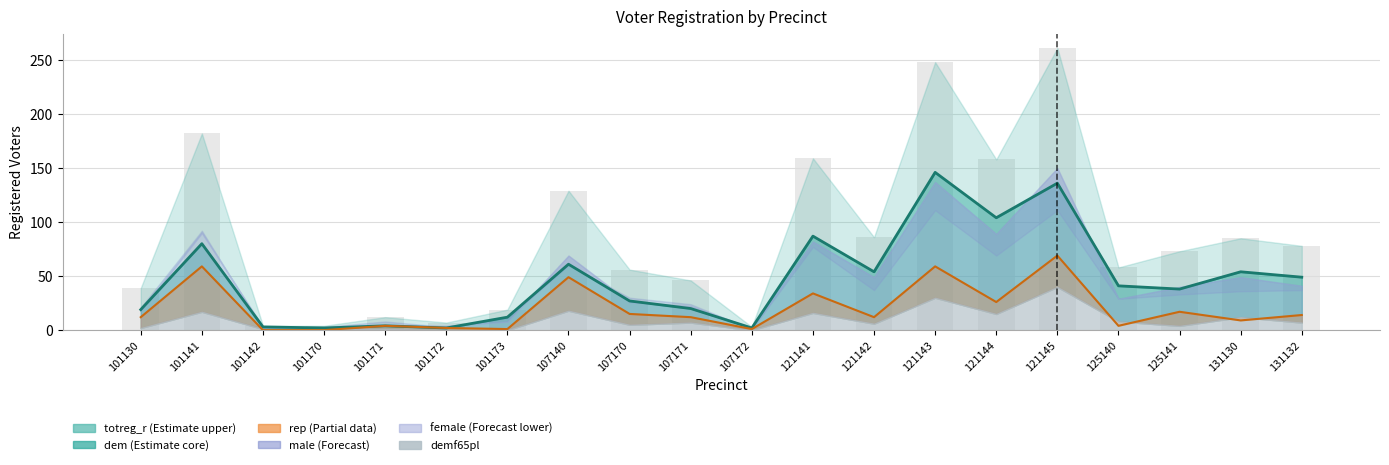

What is the difference between the highest and lowest values at 125140?

54